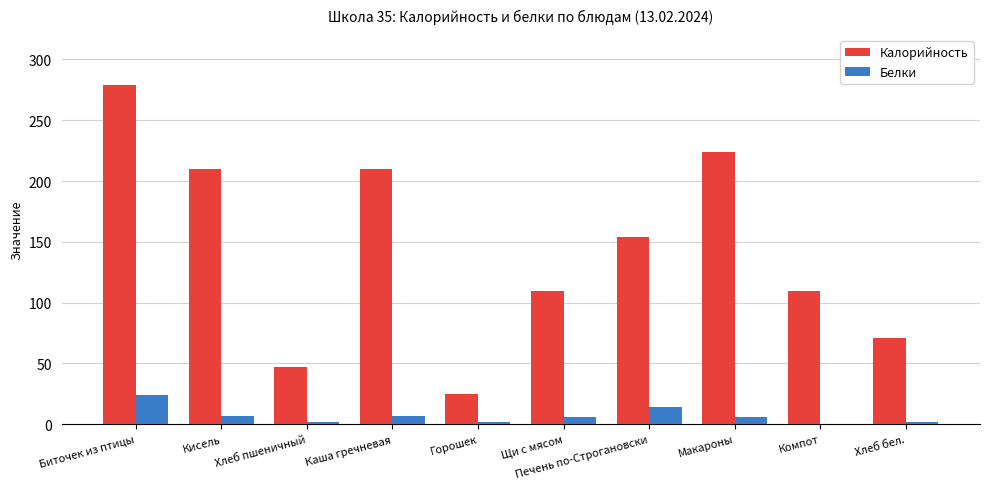

How many groups of bars are there?

10